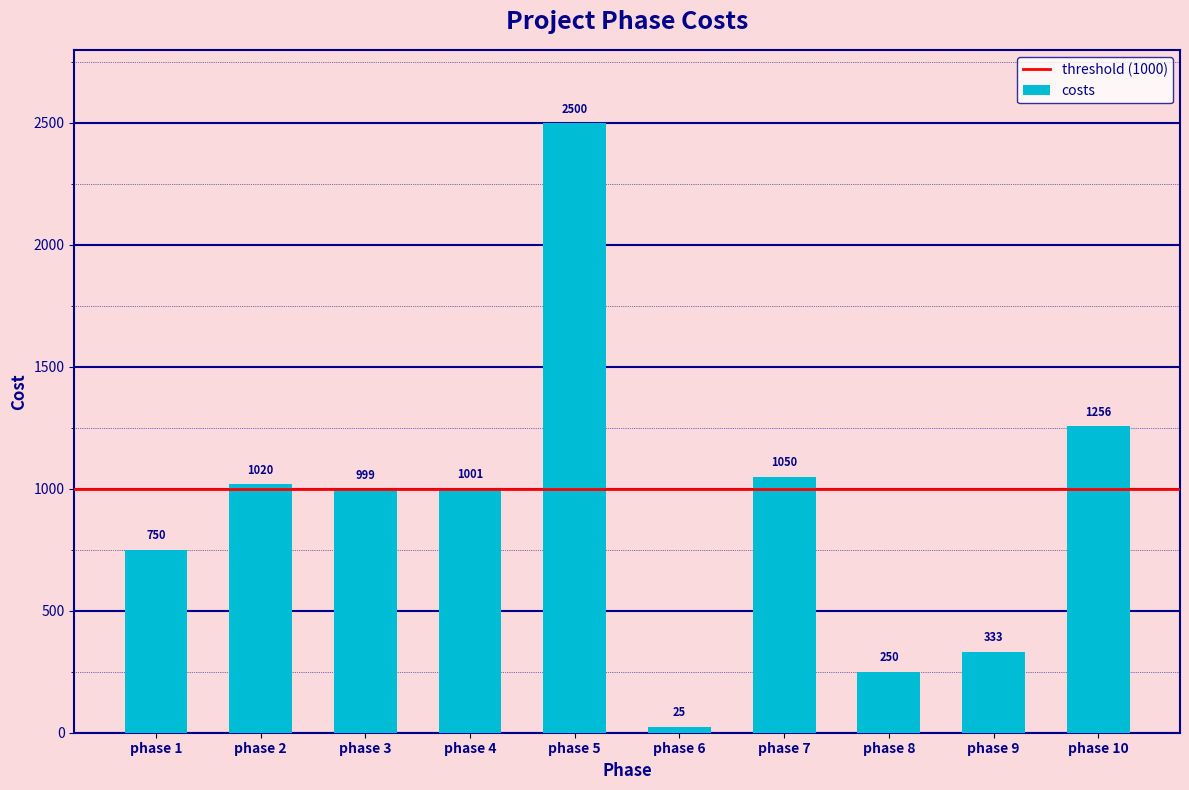

Reading right to left, list all the values displayed in this chart.

1256	333	250	1050	25	2500	1001	999	1020	750